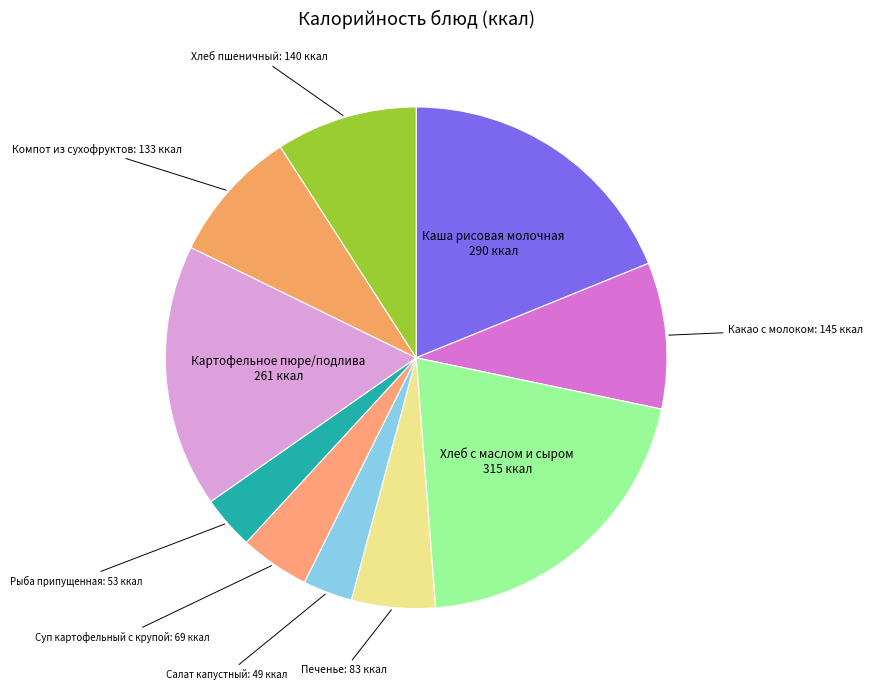

Do Хлеб пшеничный and Хлеб с маслом и сыром together represent more than half of the pie?

No